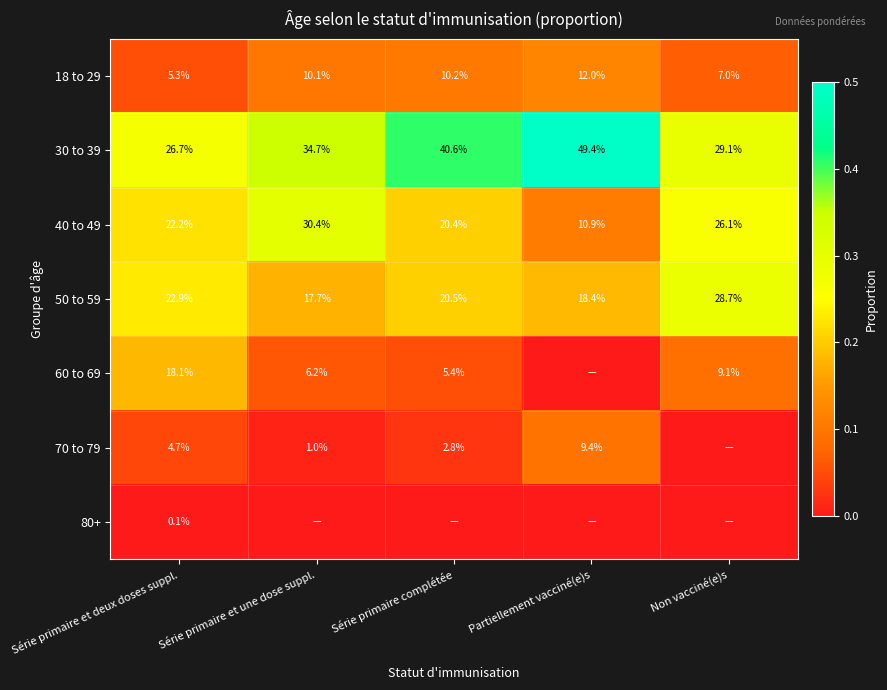

At how many categories does at least one series exceed 0?

5